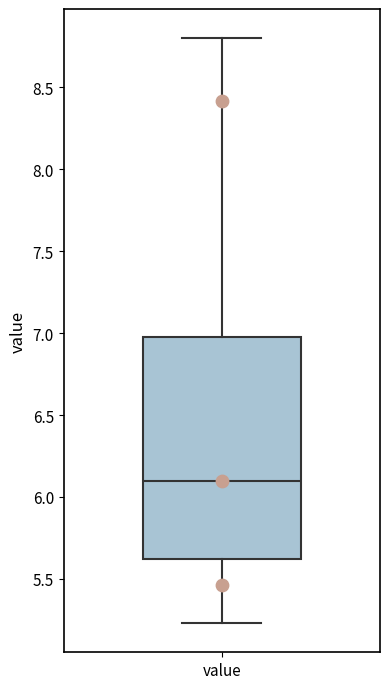

Where does the median line of the box for value sit on the y-axis? The values are not printed on the chart, so give them approximately, as read against the axis.

6.10